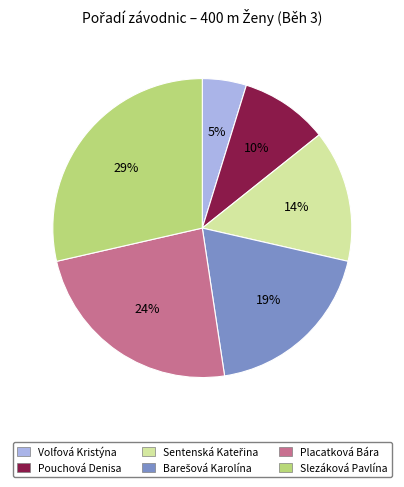

What is the largest slice in the pie chart?

Slezáková Pavlína